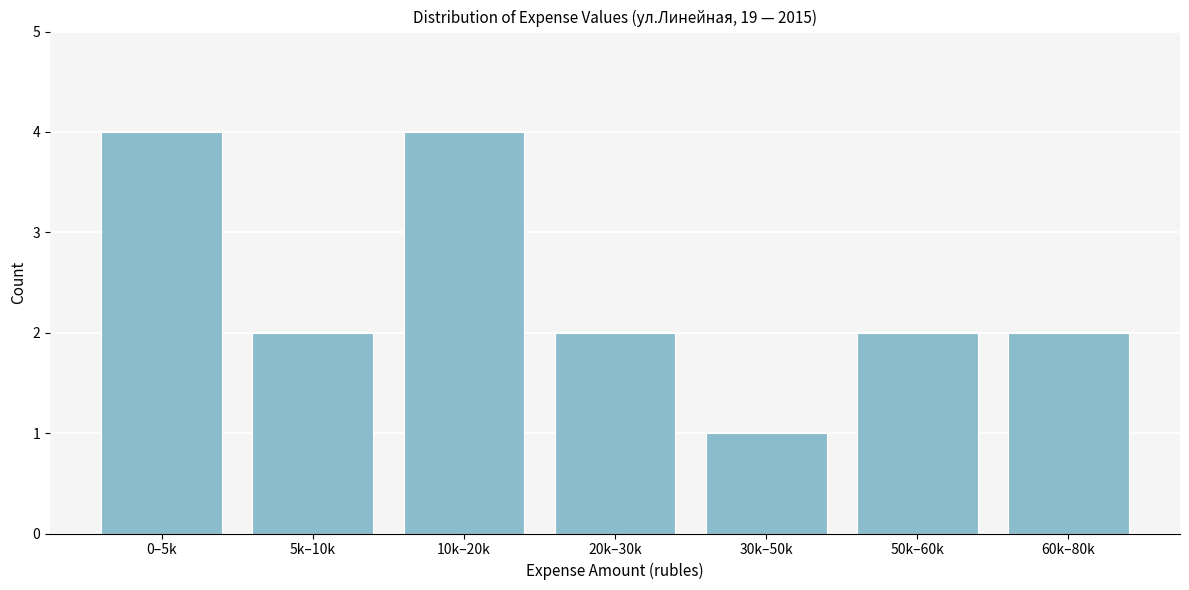

Reading left to right, extract all data points from this chart.

4	2	4	2	1	2	2